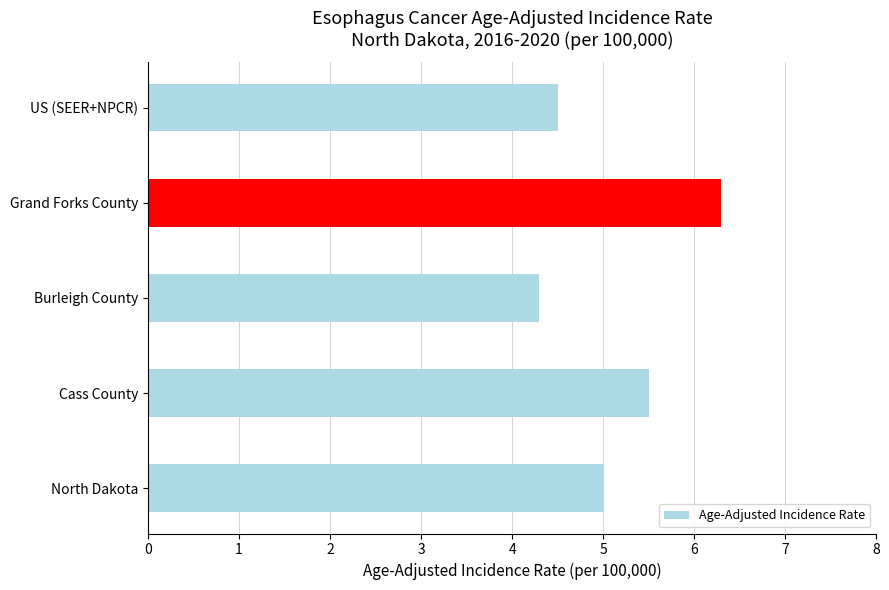

Approximately how many times larger is the value at Cass County compared to US (SEER+NPCR)?

1.2